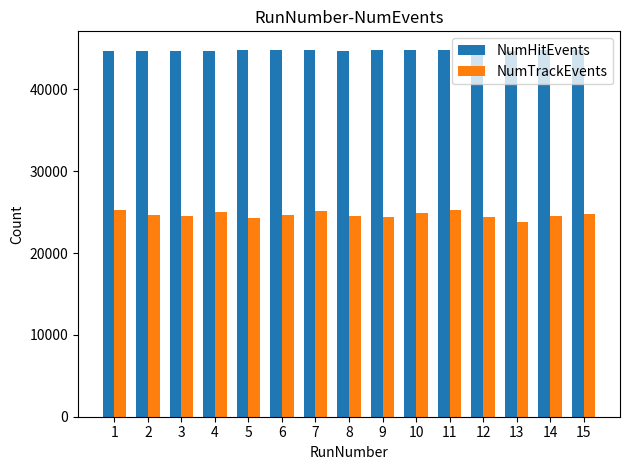

Where does the NumHitEvents series first go above 44752?

5